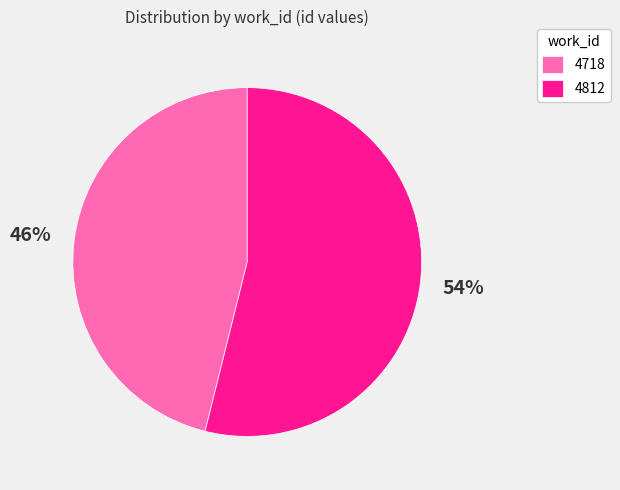

Combined, do 4812 and 4718 account for over 50%?

Yes